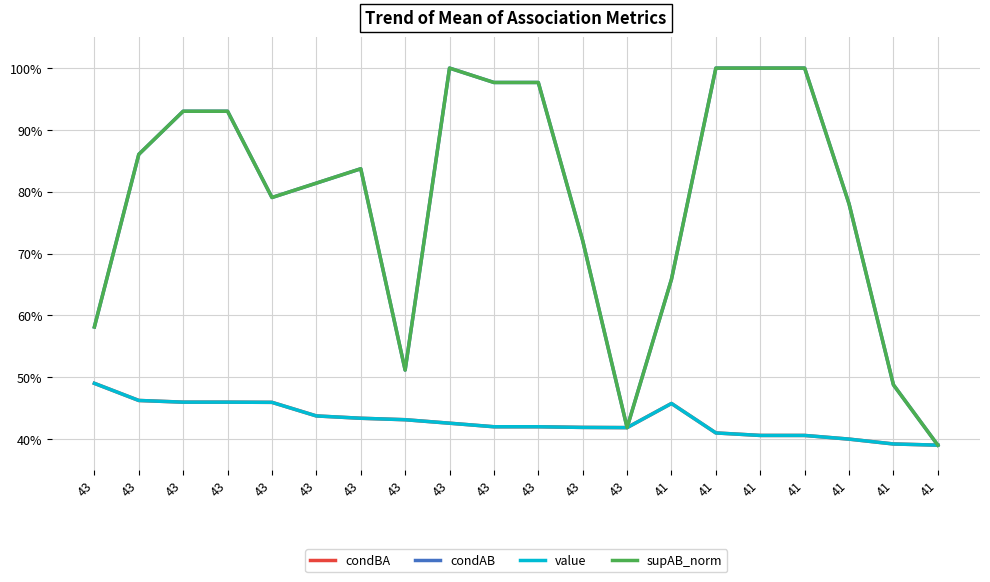

Is this an area chart (filled region under the line)?

No